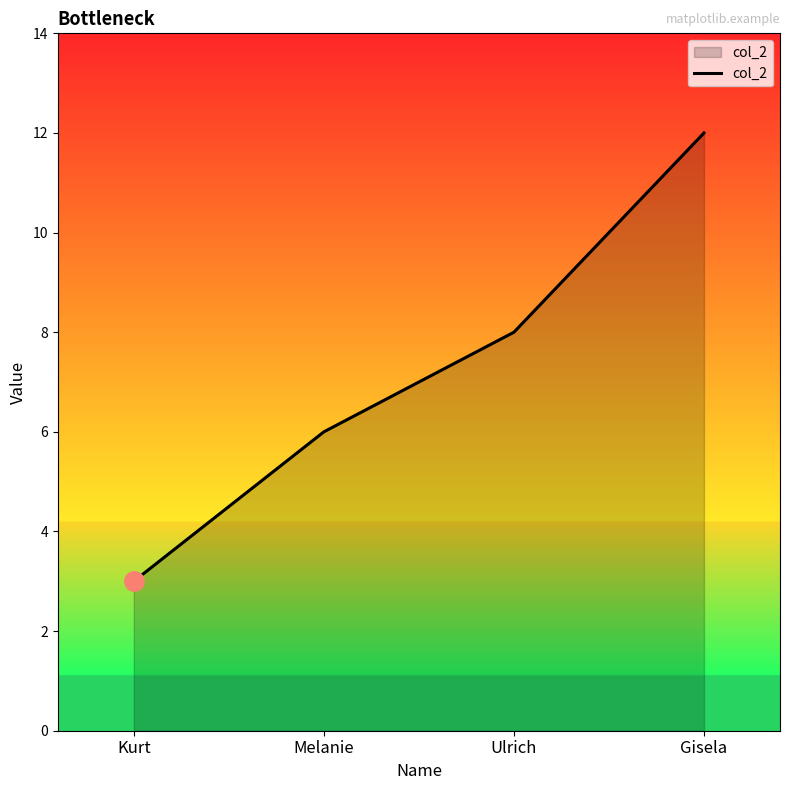

Reading right to left, transcribe all the data shown in this chart.

Gisela=12	Ulrich=8	Melanie=6	Kurt=3